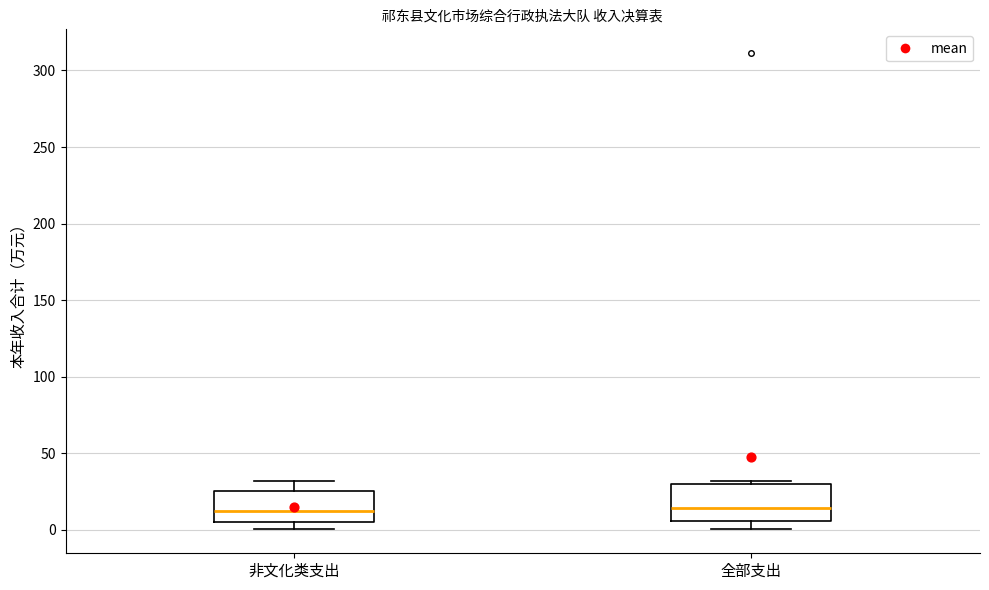

Where is the upper edge of the box for 全部支出 on the y-axis? The values are not printed on the chart, so give them approximately, as read against the axis.

30